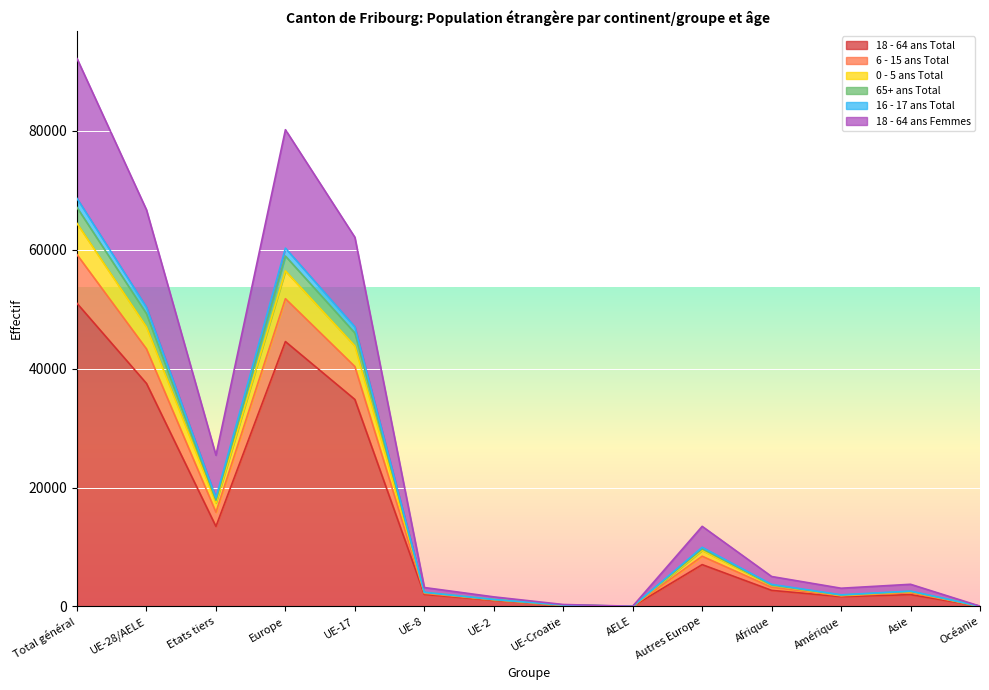

What is the total value across all series at AELE?

44